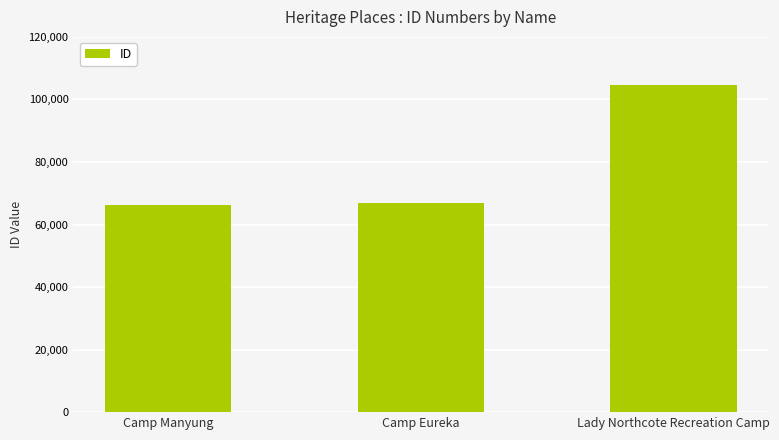

What is the label of the 2nd bar from the right?

Camp Eureka